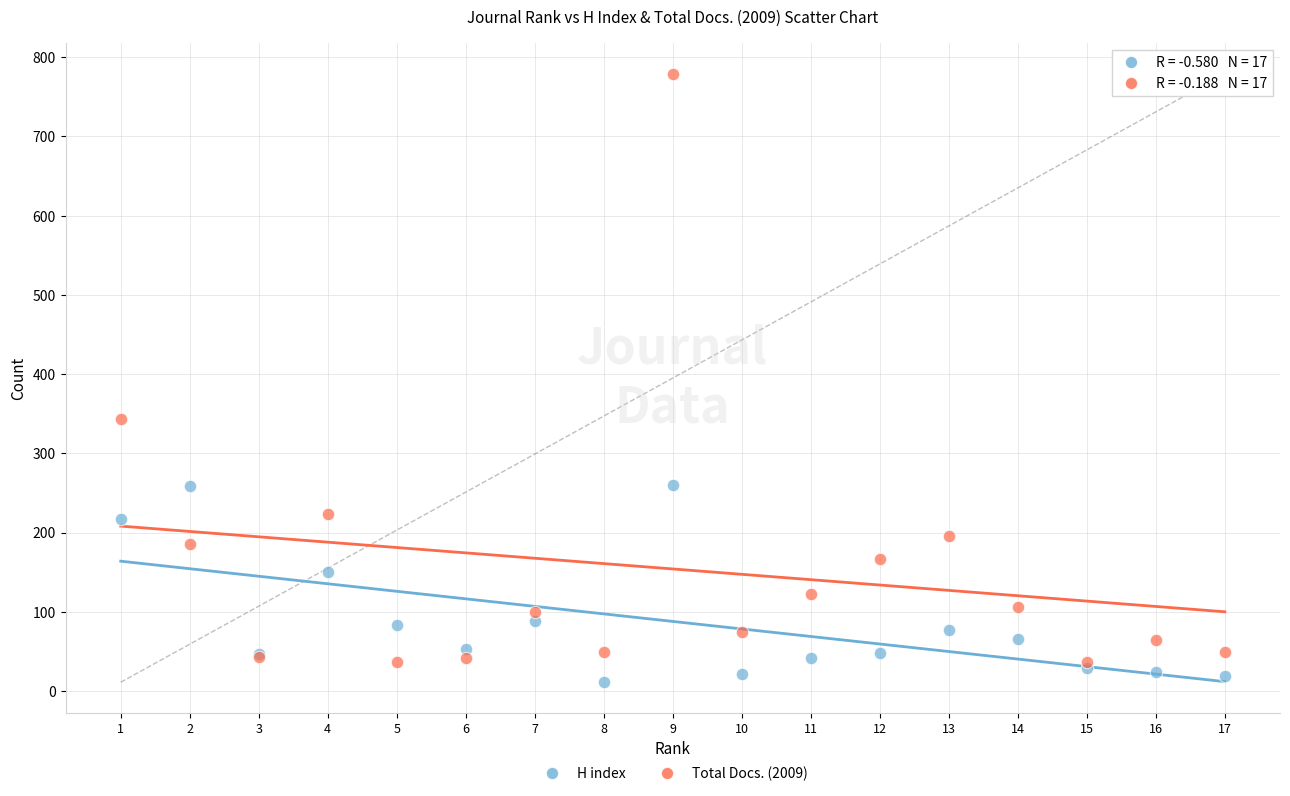

In the Total Docs. (2009) series, what Y value is closest to 407?

343